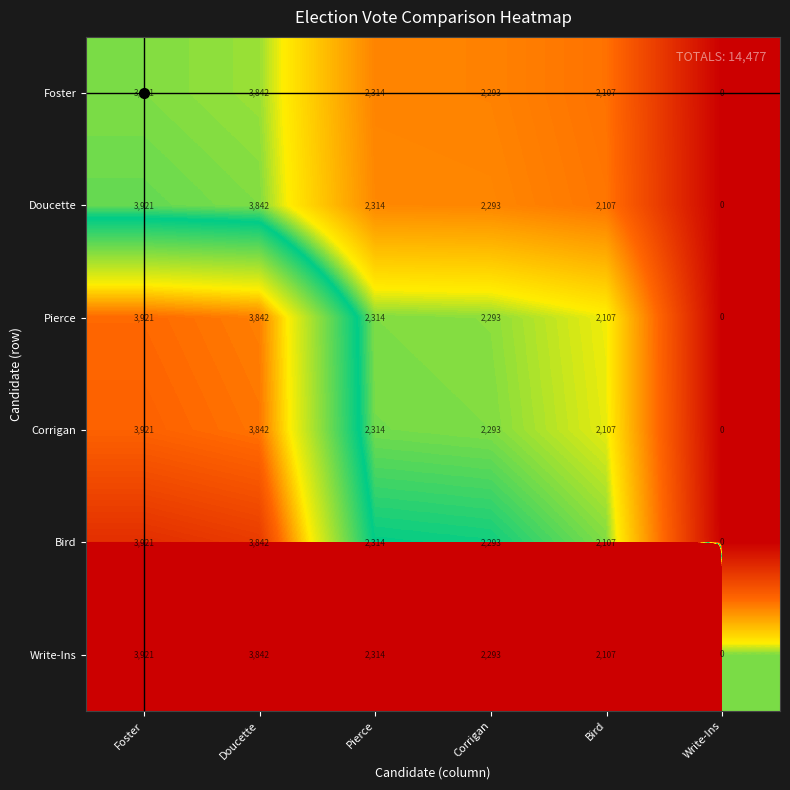

How many values in Corrigan are above zero?

5